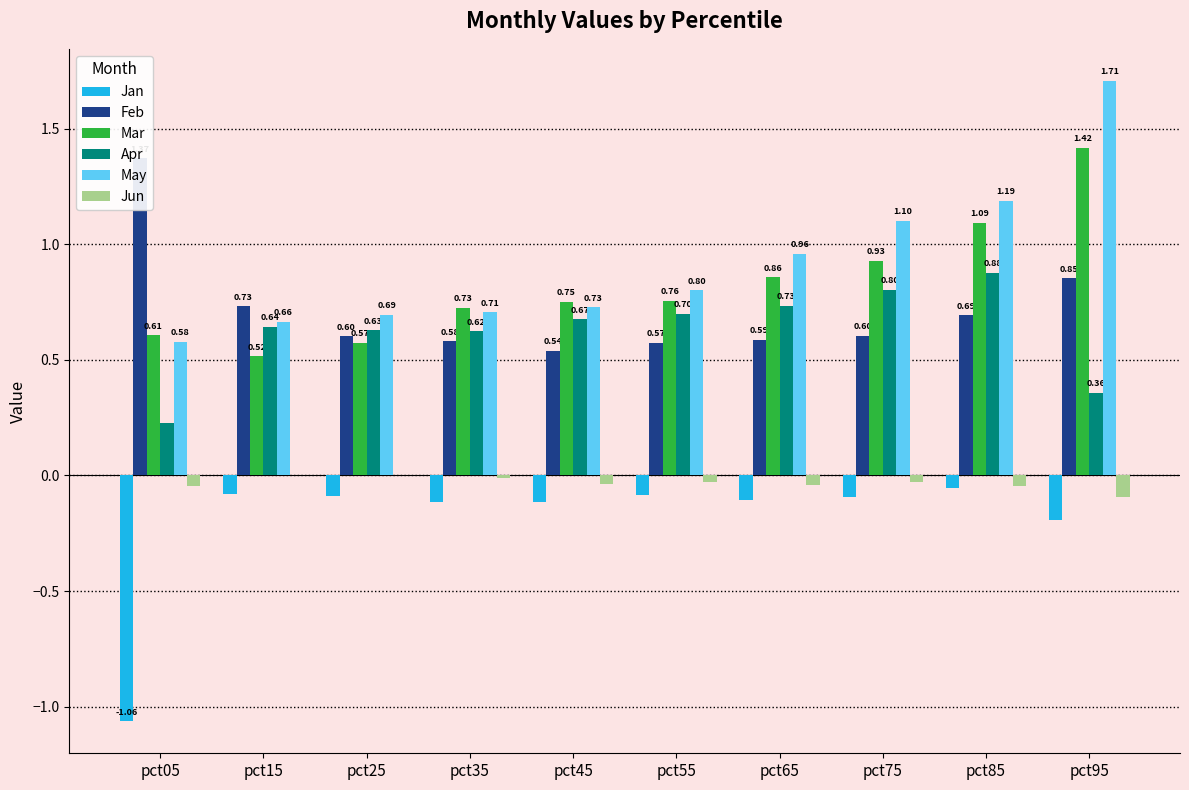

How many bars are there in total?

60